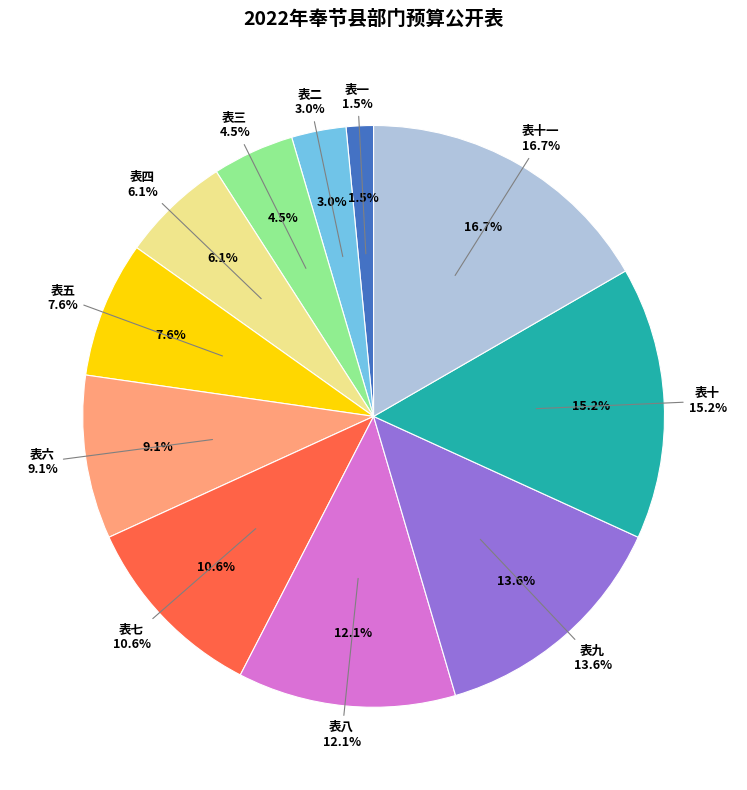

How many slices are in this pie chart?

11